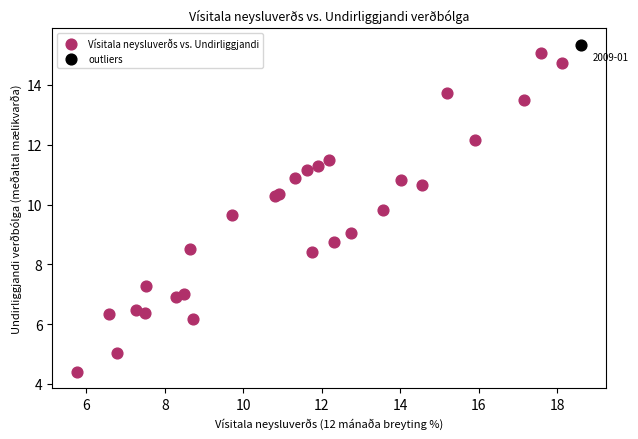

What are all the series names shown in the legend?

Vísitala neysluverðs vs. Undirliggjandi, outliers